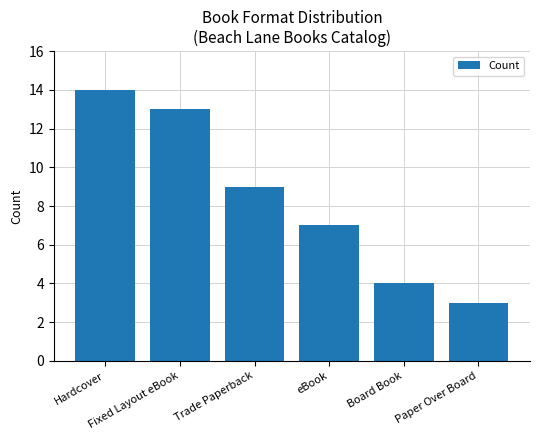

Where does the data first go above 9?

Hardcover